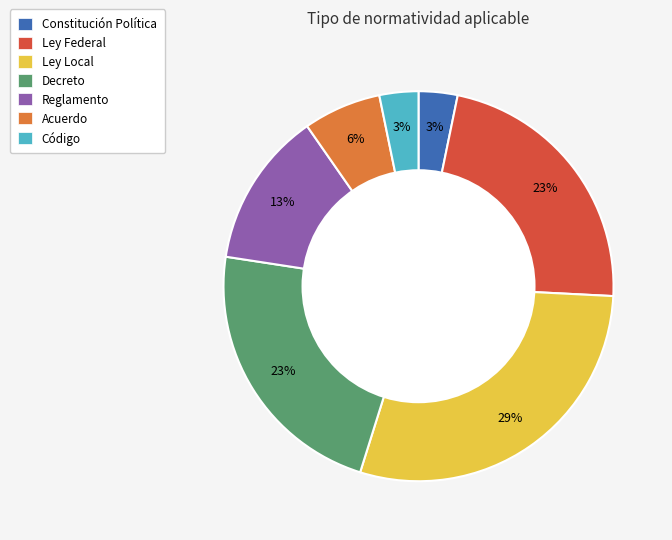

The Ley Local slice represents 19% of the pie. True or false?

False